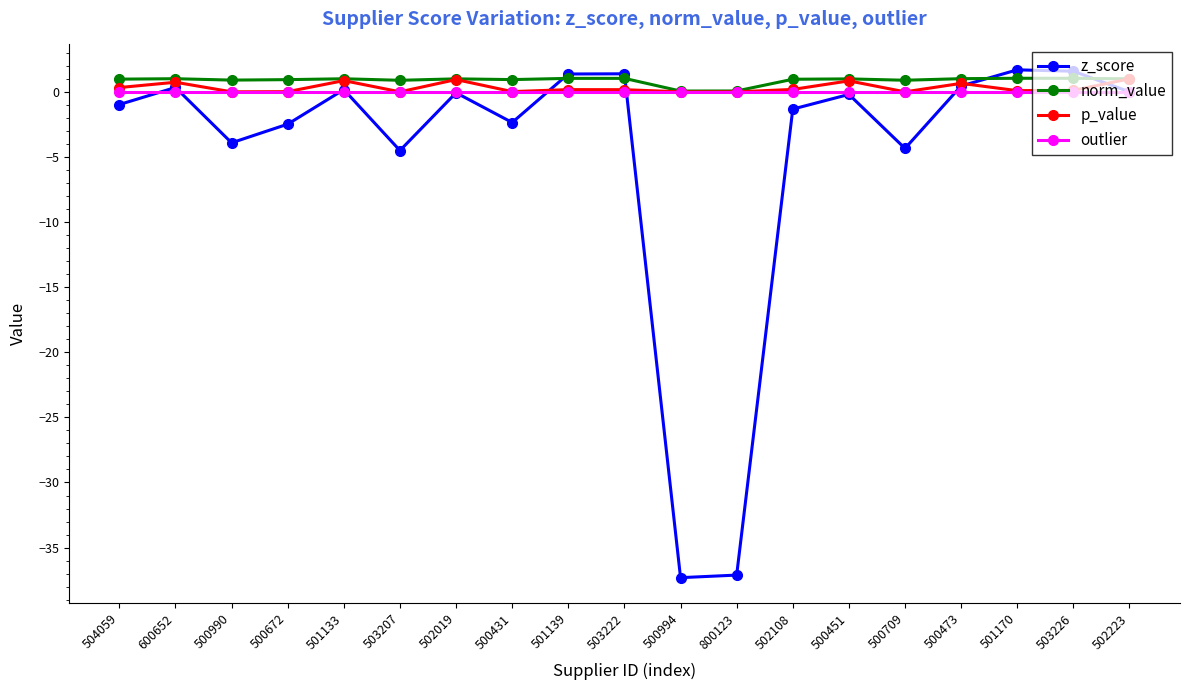

Which series changed the most between 500672 and 503226?

z_score